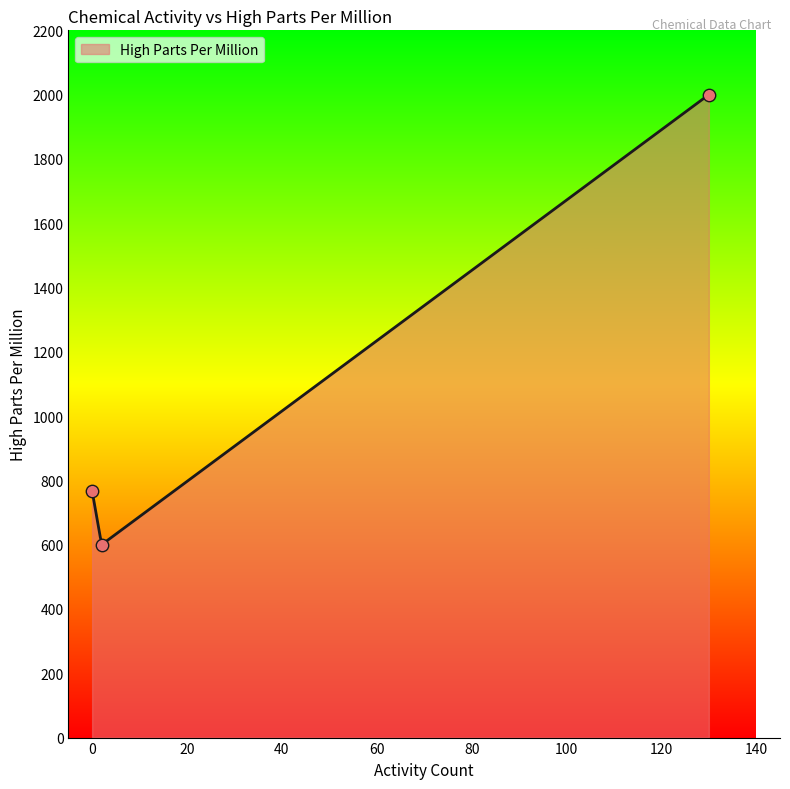

Approximately how many times larger is the value at 2 compared to 130?

0.3